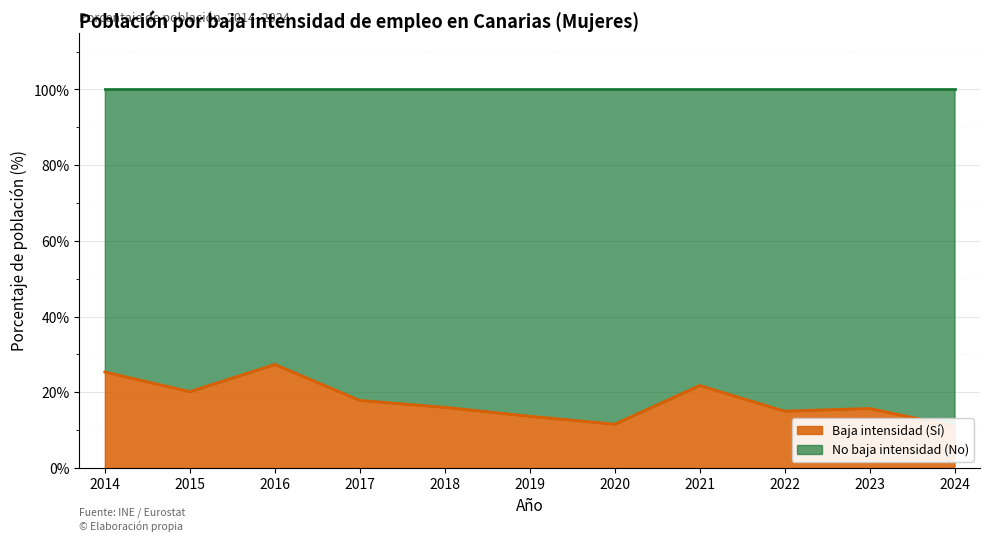

What is the value of the 8th point from the left?

21.8